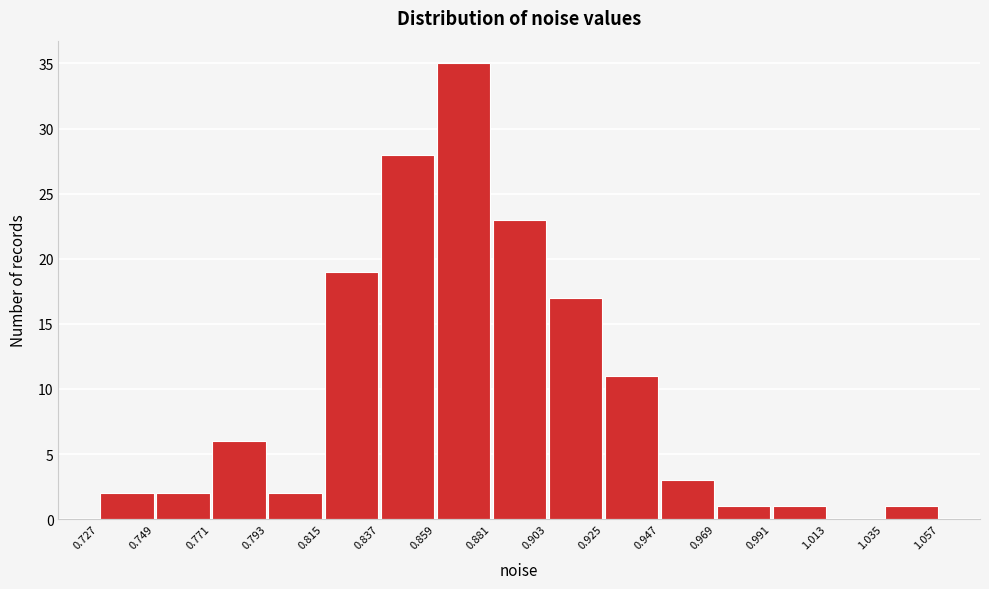

Reading left to right, transcribe this chart: for each bar, give the range it covers on the x-axis and its height. The values are not printed on the chart, so give them approximately, as read against the axis.

0.727 to 0.749: 2
0.749 to 0.771: 2
0.771 to 0.793: 6
0.793 to 0.815: 2
0.815 to 0.837: 19
0.837 to 0.859: 28
0.859 to 0.881: 35
0.881 to 0.903: 23
0.903 to 0.925: 17
0.925 to 0.947: 11
0.947 to 0.969: 3
0.969 to 0.991: 1
0.991 to 1.013: 1
1.013 to 1.035: 0
1.035 to 1.057: 1